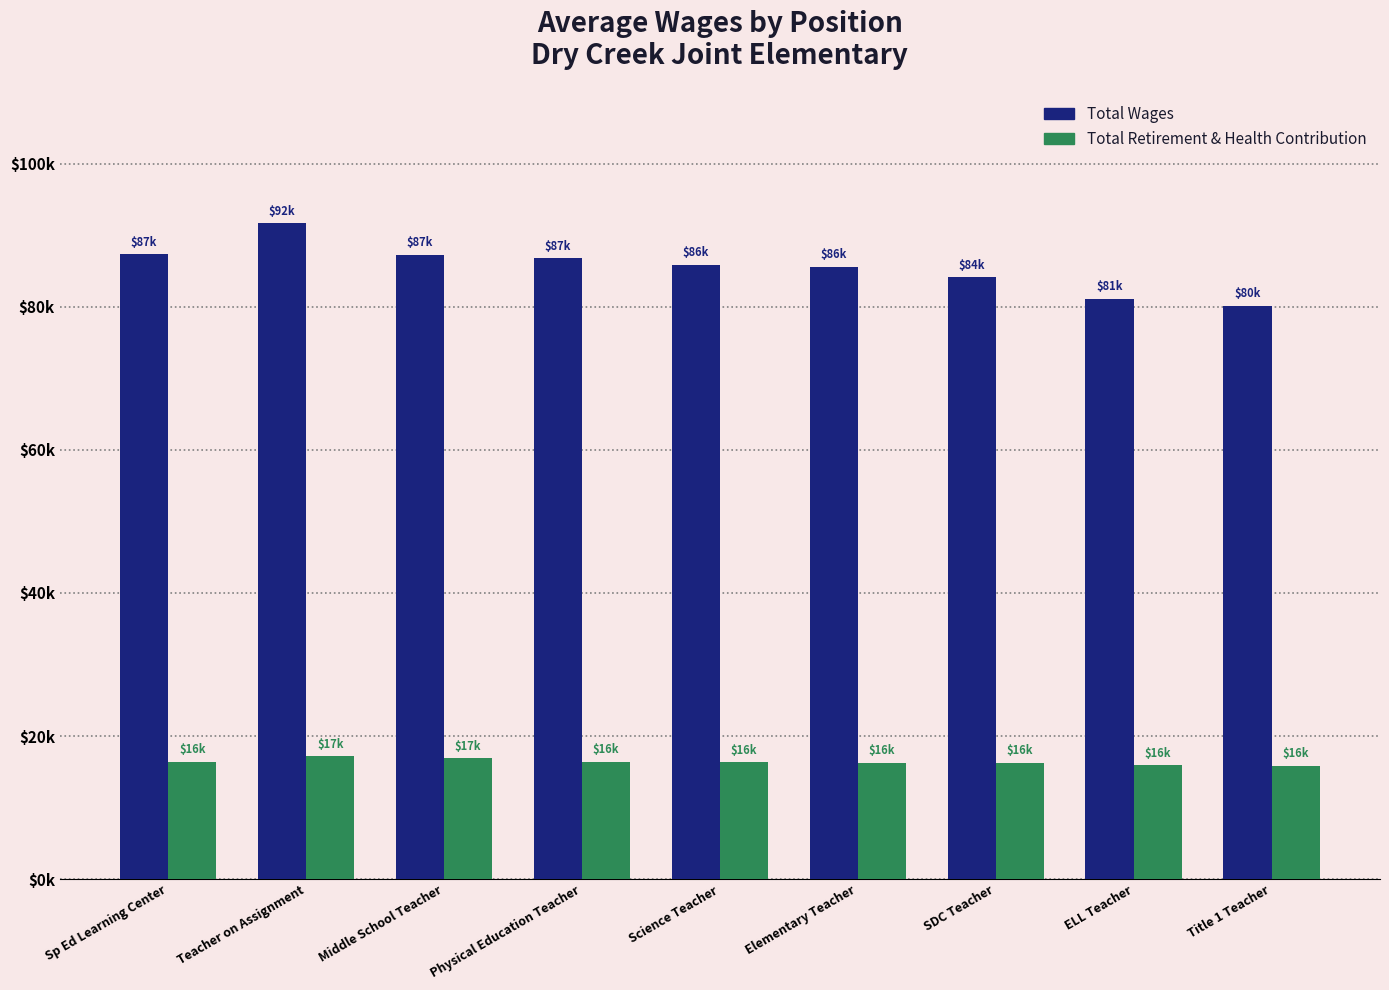

Rank the series at Science Teacher from highest to lowest value.

Total Wages, Total Retirement & Health Contribution